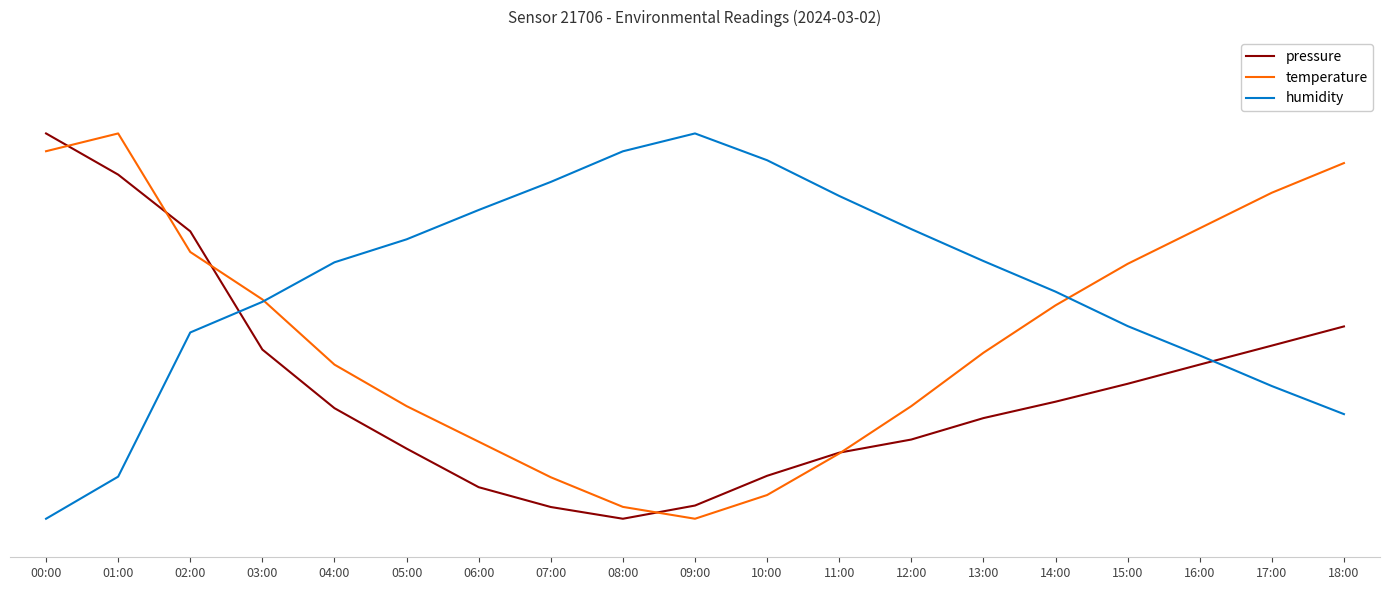

Does the chart have visible grid lines?

No